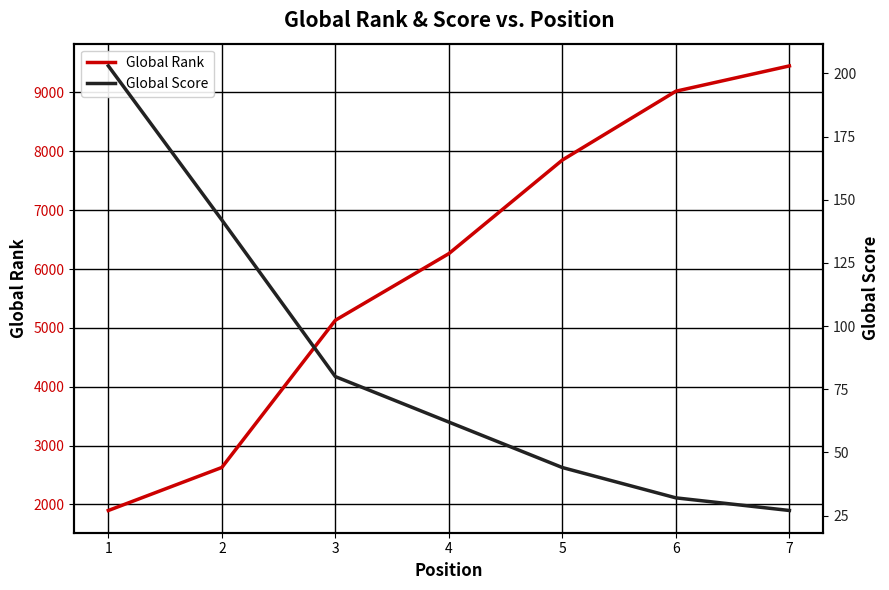

What is the average value of the Global Score series?

84